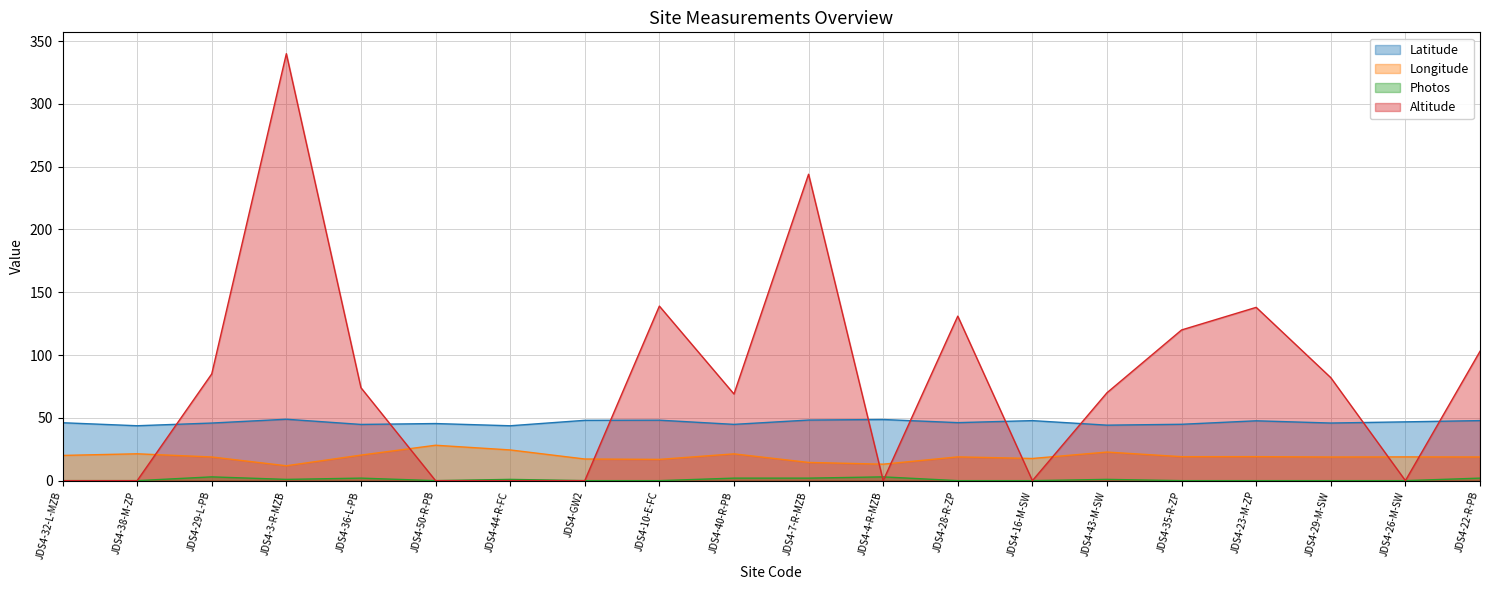

True or false: Photos and Latitude intersect in this chart.

False